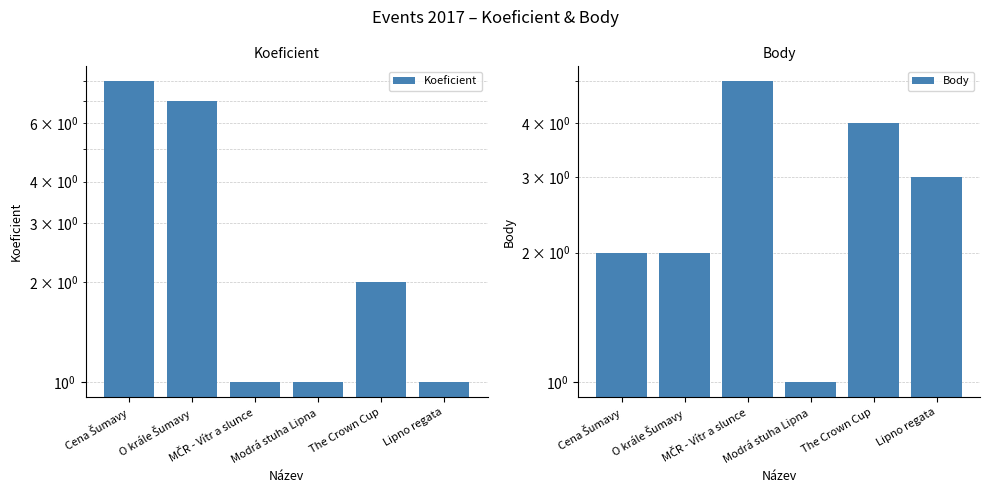

Which series has the largest range (max minus min)?

Koeficient